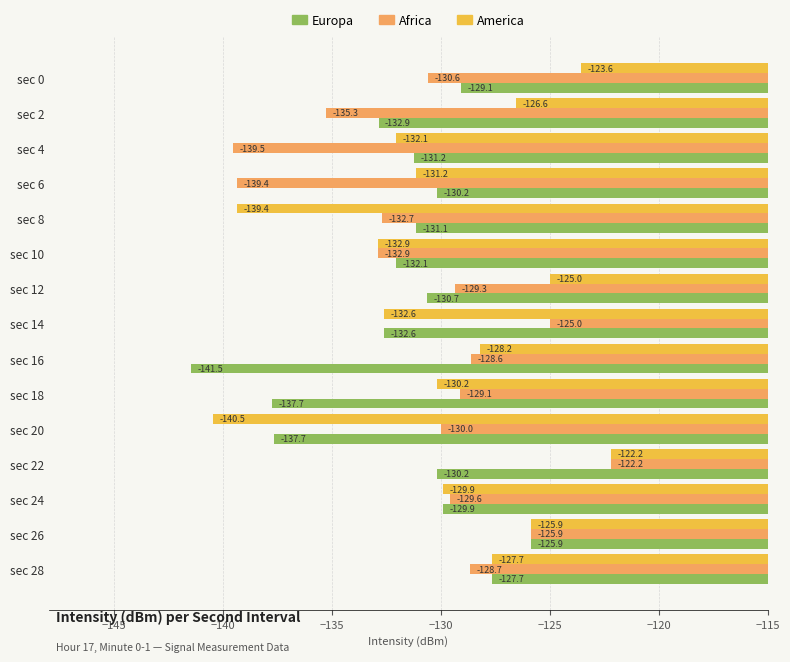

At how many categories does at least one series exceed -129?

8